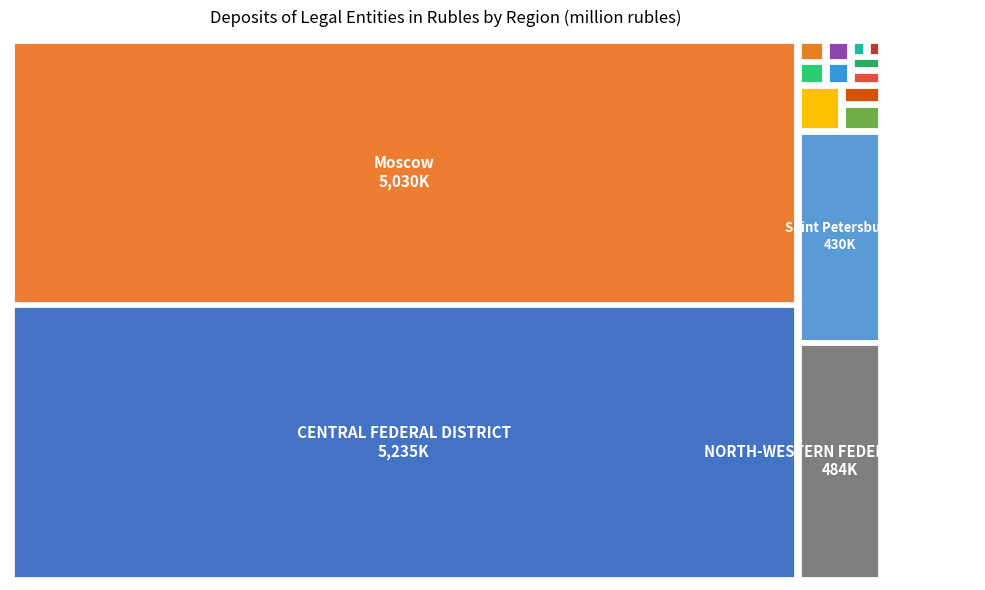

Reading left to right, what are all the values shown in this chart?

CENTRAL FEDERAL DISTRICT=5235925	NORTH-WESTERN FEDERAL DISTRICT=484559	Moscow=5030060	Saint Petersburg=430306	Moscow Region=49179	Voronezh Region=26017	Leningrad Region=11302	Vologda Region=10493	Yaroslavl Region=12967	Kaluga Region=16026	Lipetsk Region=14448	Tula Region=14304	Kaliningrad Region=6360	Belgorod Region=18533	Murmansk Region=5946